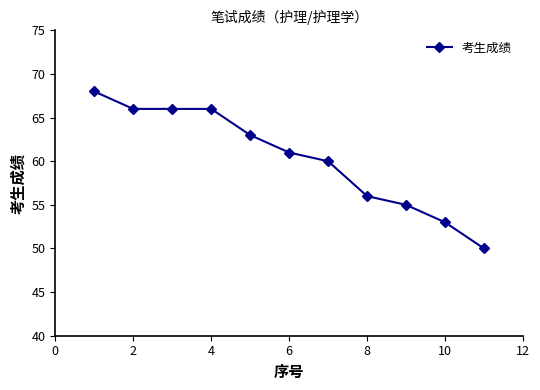

Reading right to left, list all the values displayed in this chart.

50	53	55	56	60	61	63	66	66	66	68